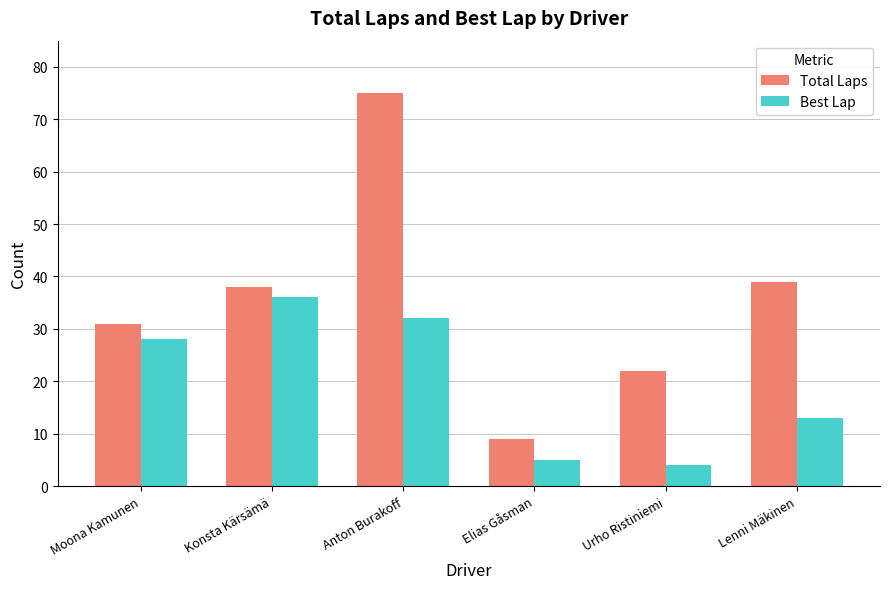

Reading right to left, transcribe all the data shown in this chart.

Total Laps: Lenni Mäkinen=39	Urho Ristiniemi=22	Elias Gåsman=9	Anton Burakoff=75	Konsta Kärsämä=38	Moona Kamunen=31
Best Lap: Lenni Mäkinen=13	Urho Ristiniemi=4	Elias Gåsman=5	Anton Burakoff=32	Konsta Kärsämä=36	Moona Kamunen=28